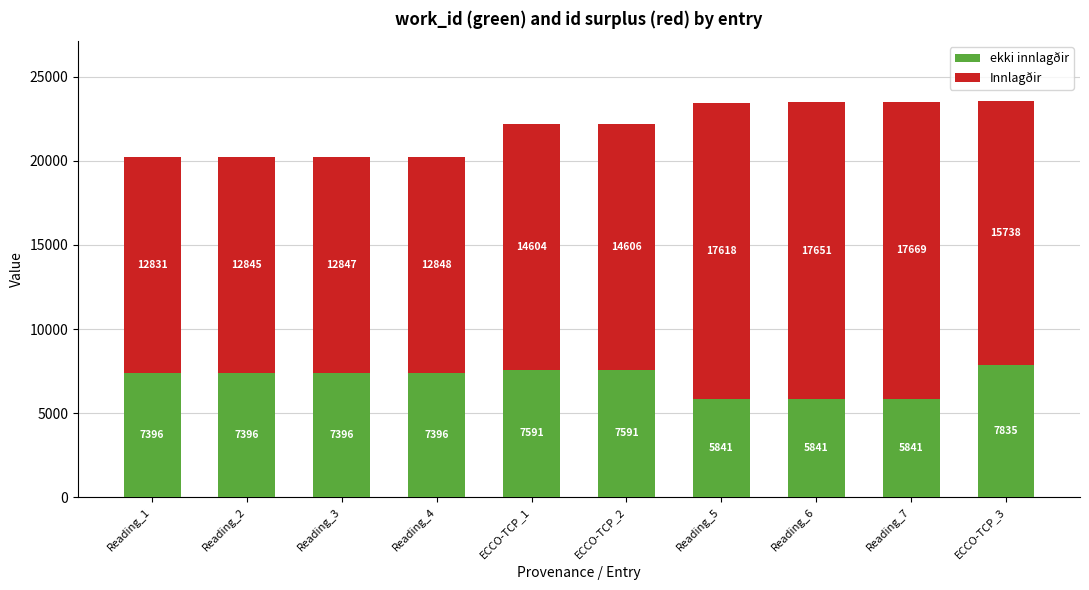

Reading left to right, transcribe the values for ekki innlagðir.

Reading_1=7396	Reading_2=7396	Reading_3=7396	Reading_4=7396	ECCO-TCP_1=7591	ECCO-TCP_2=7591	Reading_5=5841	Reading_6=5841	Reading_7=5841	ECCO-TCP_3=7835